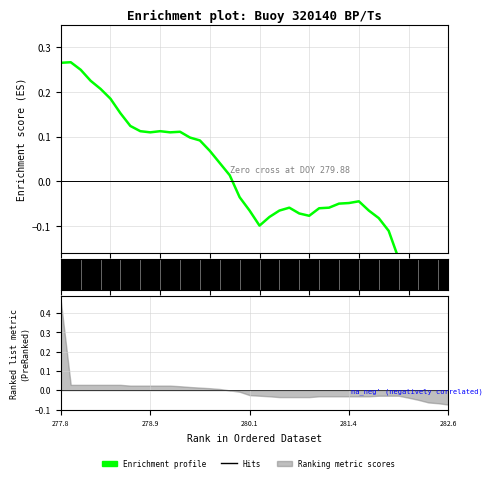

What value does the data have at 20?

-0.1